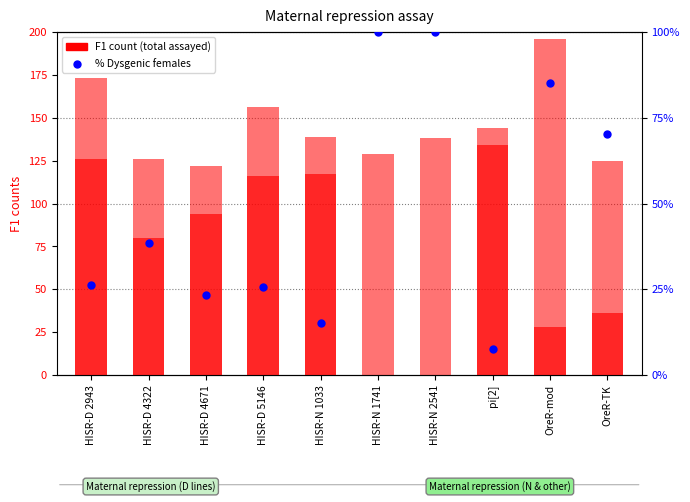

What is the total value across all series at HISR-N 1033?

139.2